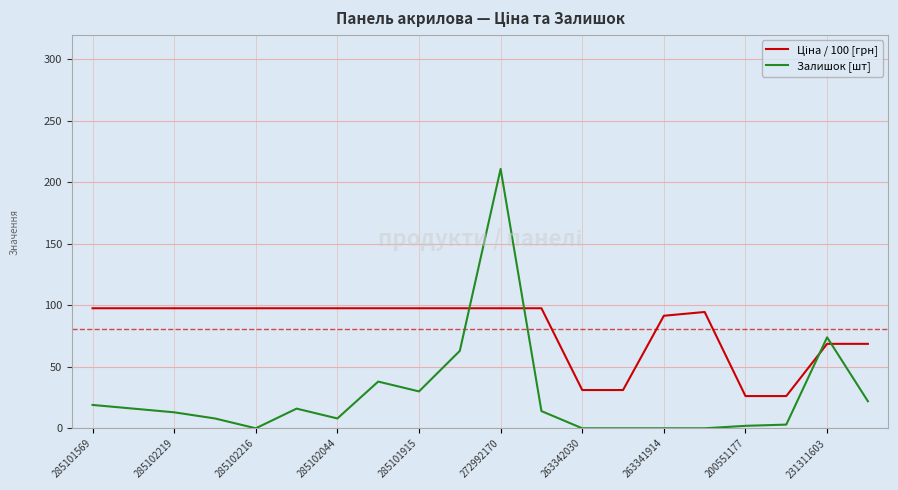

What is the difference between the second highest and second lowest values in the Ціна / 100 [грн] series?

71.4